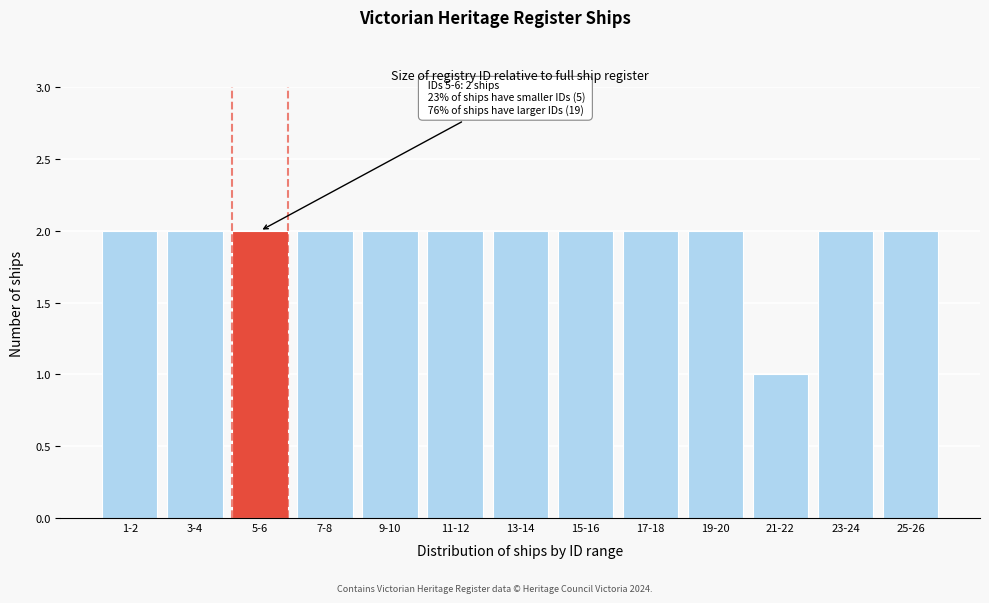

Reading right to left, extract all data points from this chart.

2	2	1	2	2	2	2	2	2	2	2	2	2